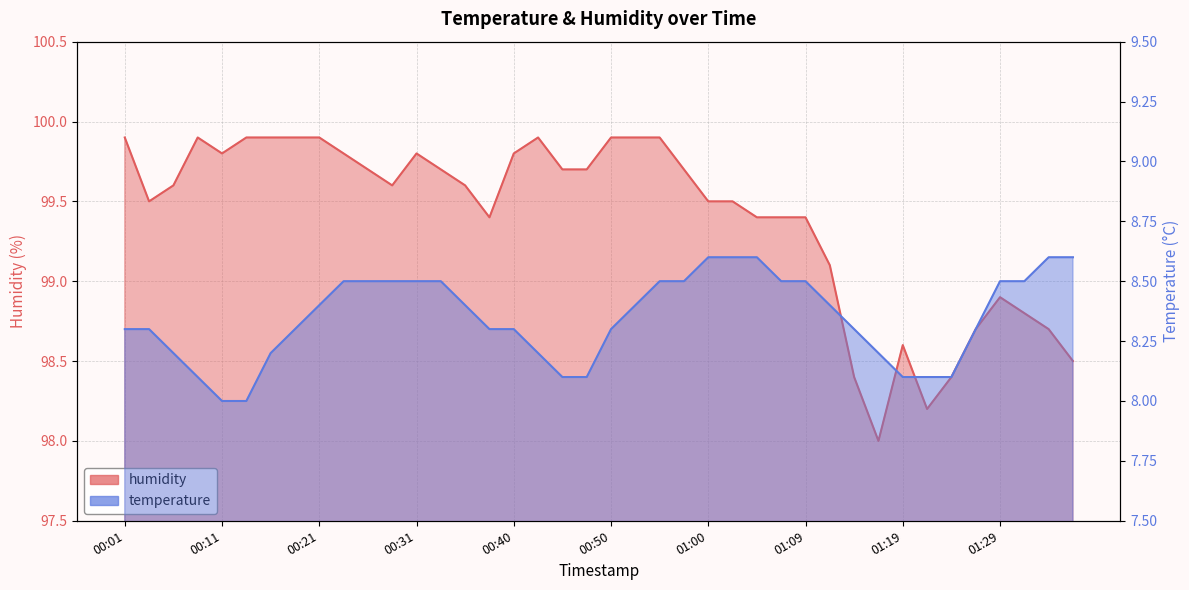

True or false: humidity and temperature cross at least once.

False